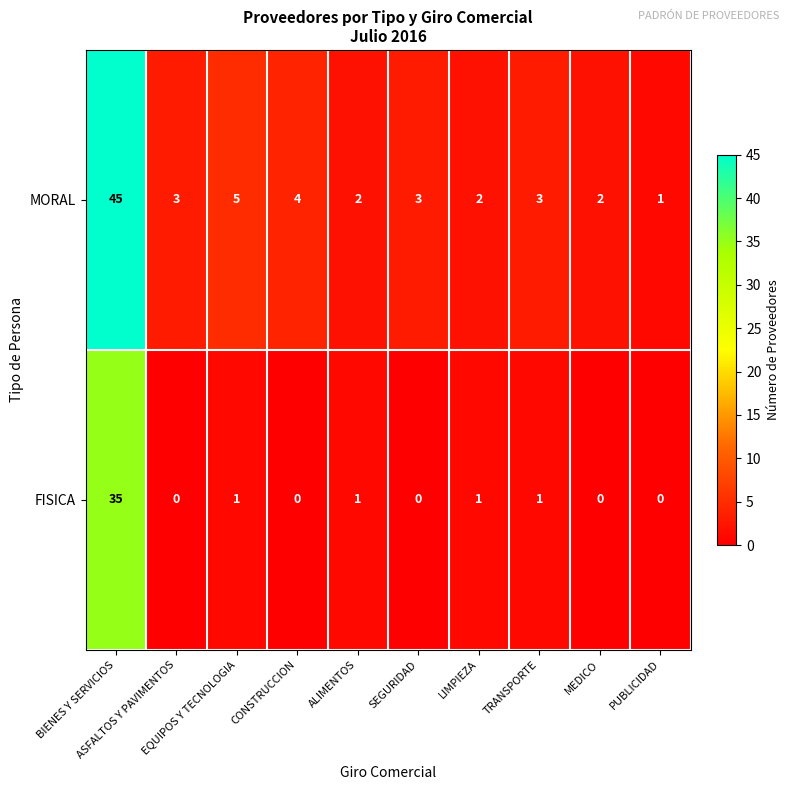

List the series in order of their peak value, lowest first.

FISICA, MORAL